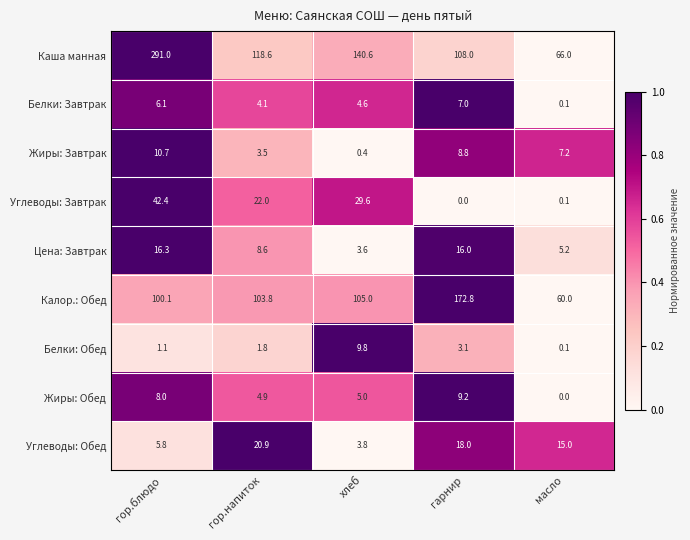

At гор.блюдо, list the series in order from largest to smallest.

Каша манная, Калор.: Обед, Углеводы: Завтрак, Цена: Завтрак, Жиры: Завтрак, Жиры: Обед, Белки: Завтрак, Углеводы: Обед, Белки: Обед